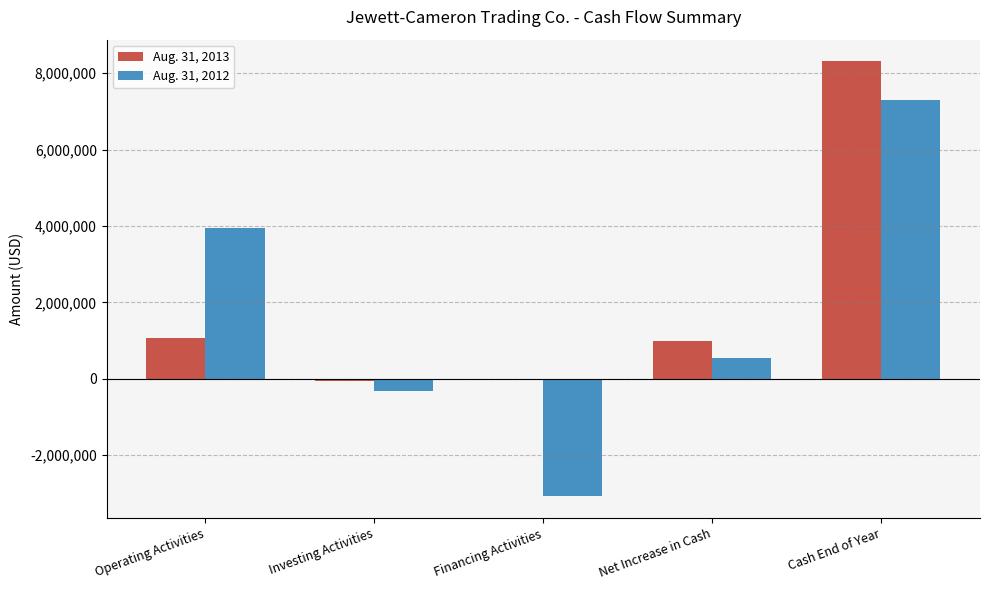

Reading right to left, transcribe all the data shown in this chart.

Aug. 31, 2013: Cash End of Year=8308445	Net Increase in Cash=999057	Financing Activities=-7188	Investing Activities=-71935	Operating Activities=1078180
Aug. 31, 2012: Cash End of Year=7309388	Net Increase in Cash=535261	Financing Activities=-3075559	Investing Activities=-324720	Operating Activities=3935540